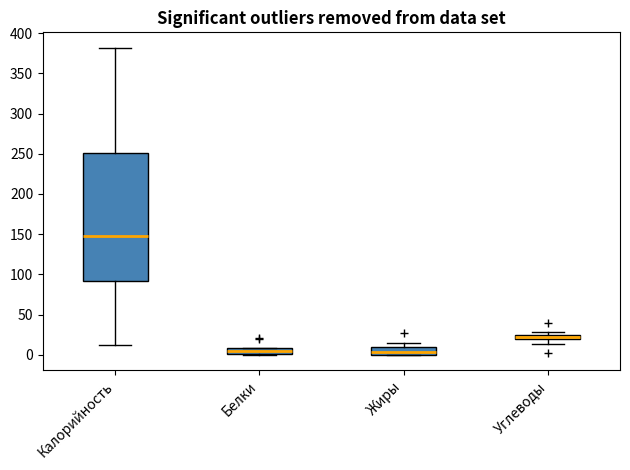

Which box is the tallest, from its lower edge to its upper edge?

Калорийность